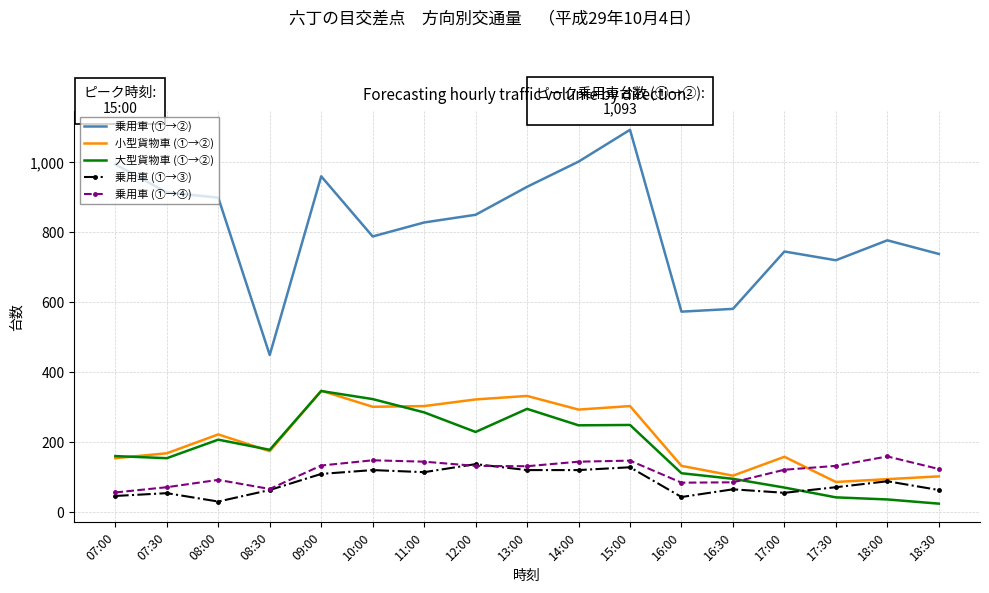

Which series has the largest total across all categories?

乗用車 (①→②)